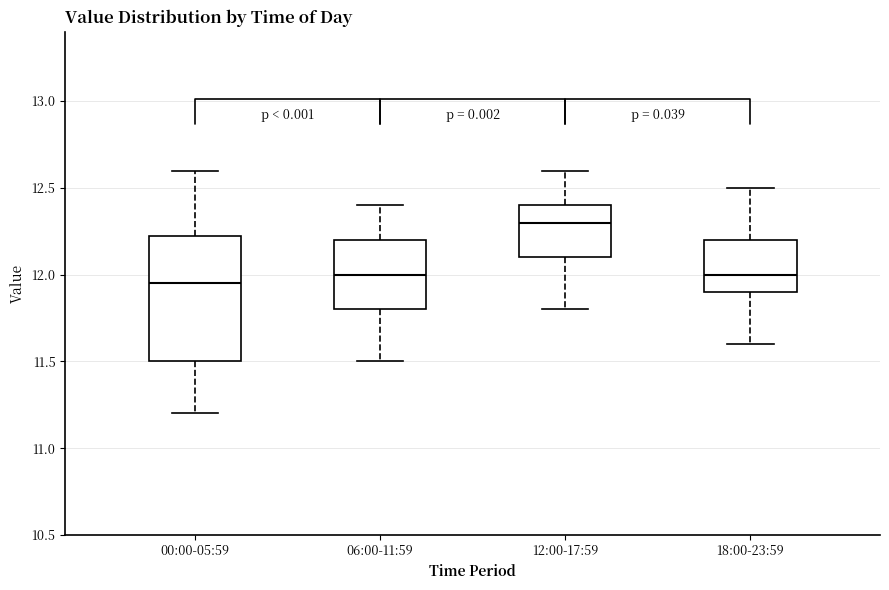

Reading left to right, read every box against the y-axis: the position of its median line, the range the box covers, and the ends of its whiskers. The values are not printed on the chart, so give them approximately, as read against the axis.

00:00-05:59: median 11.95, box 11.50 to 12.25, whiskers 11.20 to 12.60
06:00-11:59: median 12.00, box 11.80 to 12.20, whiskers 11.50 to 12.40
12:00-17:59: median 12.30, box 12.10 to 12.40, whiskers 11.80 to 12.60
18:00-23:59: median 12.00, box 11.90 to 12.20, whiskers 11.60 to 12.50